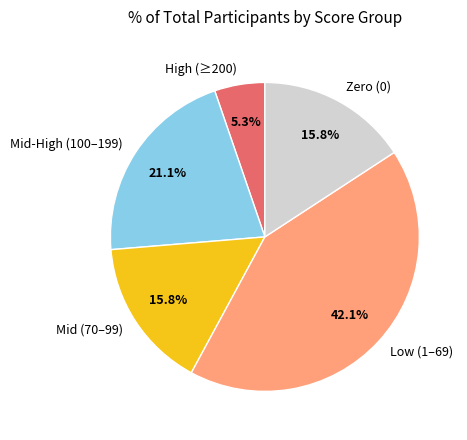

Is there any slice that represents more than half of the pie?

No